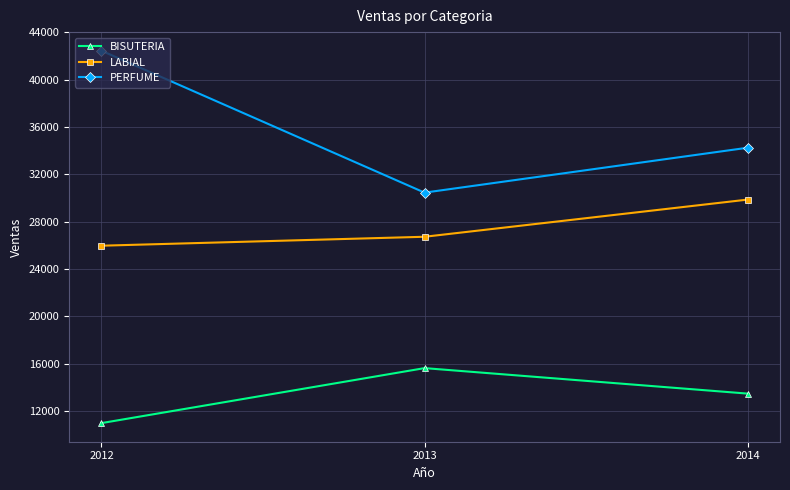

Reading right to left, transcribe all the data shown in this chart.

BISUTERIA: 13462	15618	10968
LABIAL: 29870	26726	25970
PERFUME: 34256	30458	42458